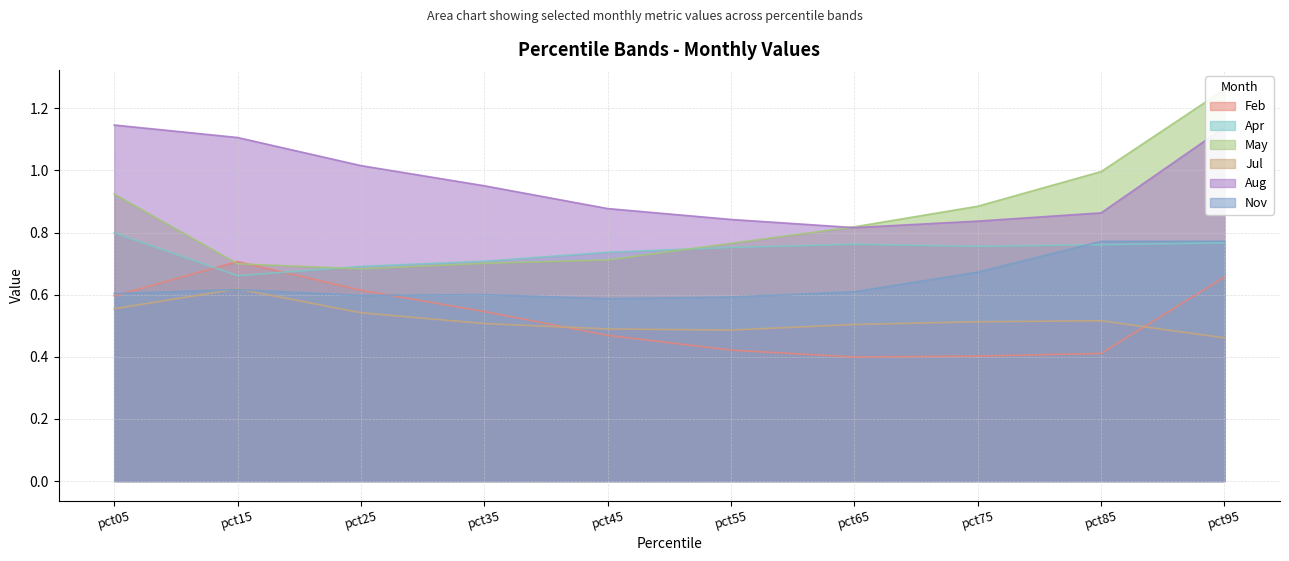

What is the approximate value of May at pct05?

0.9